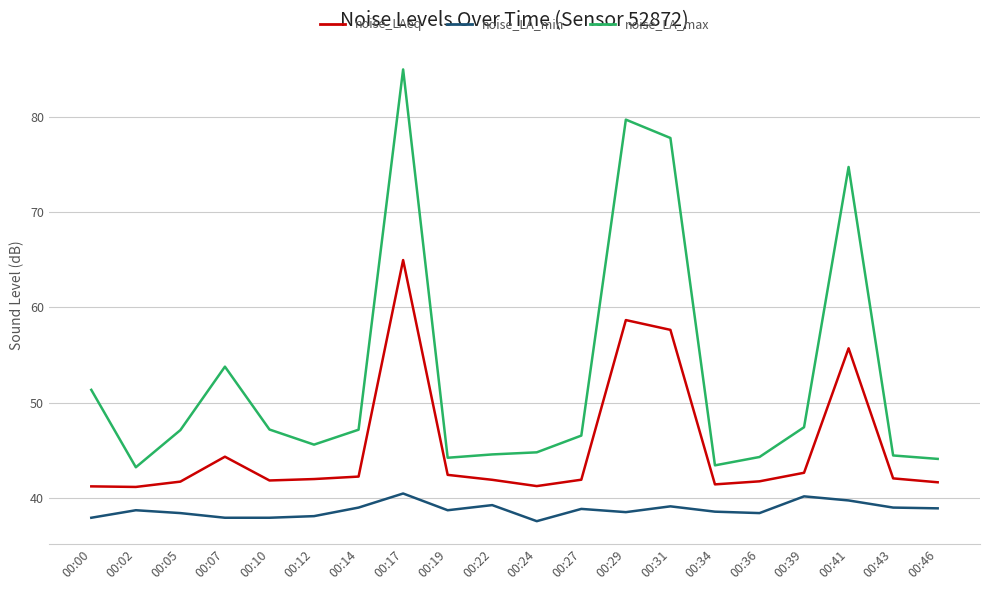

Which category has the highest value across all series?

00:17